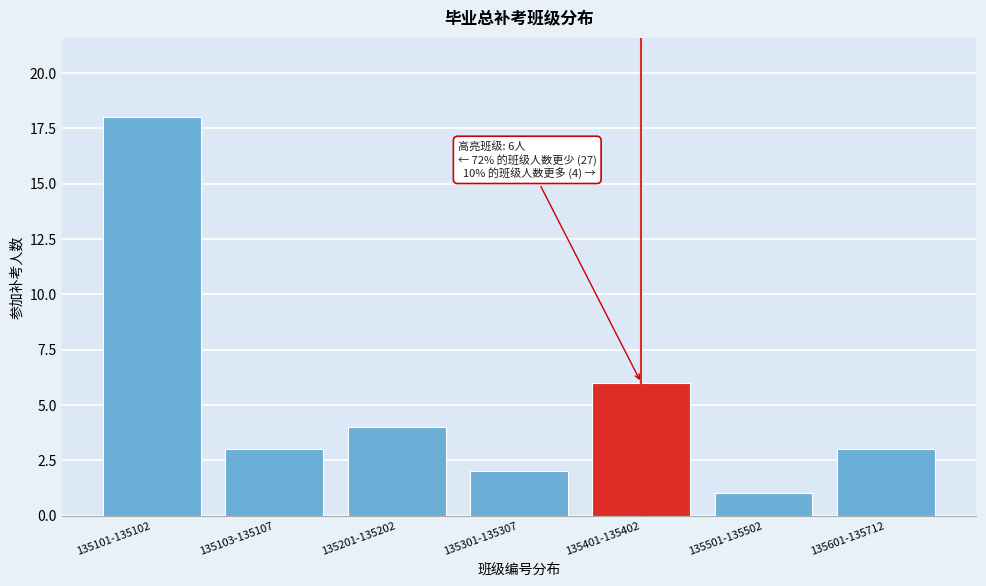

Reading left to right, what are all the values shown in this chart?

18	3	4	2	6	1	3